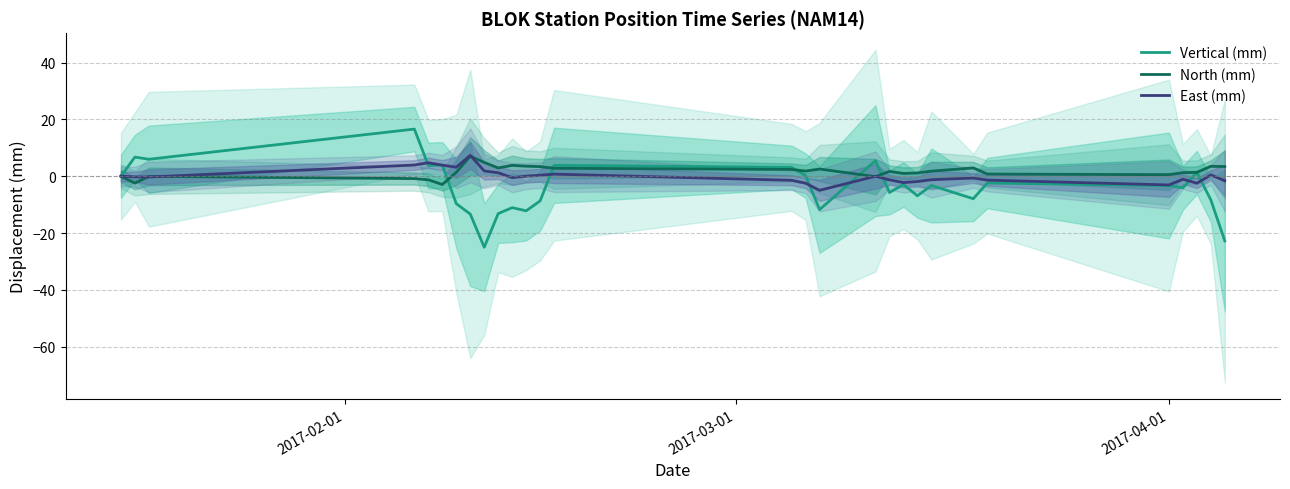

Which series ends up on top after the final intersection of North (mm) and Vertical (mm)?

North (mm)